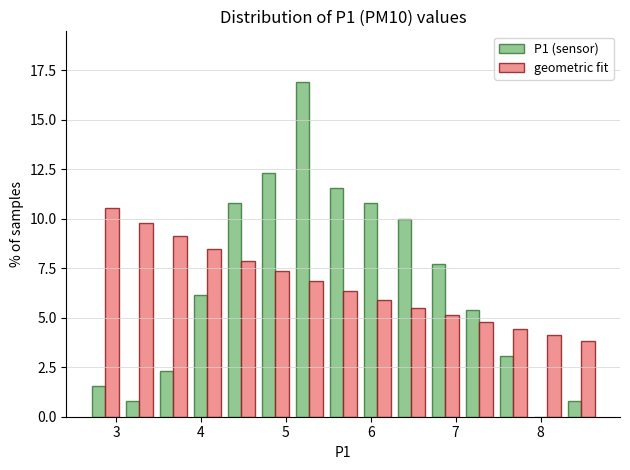

Reading left to right, list every range on the x-axis with the height of the bar of each series over it. Neither the bar edges nor the heights are printed on the chart, so give them approximately, as read against the axes.

2.7 to 3.1: P1 (sensor)=1.5	geometric fit=10.5
3.1 to 3.5: P1 (sensor)=1.0	geometric fit=10.0
3.5 to 3.9: P1 (sensor)=2.5	geometric fit=9.0
3.9 to 4.3: P1 (sensor)=6.0	geometric fit=8.5
4.3 to 4.7: P1 (sensor)=11.0	geometric fit=8.0
4.7 to 5.1: P1 (sensor)=12.5	geometric fit=7.5
5.1 to 5.5: P1 (sensor)=17.0	geometric fit=7.0
5.5 to 5.9: P1 (sensor)=11.5	geometric fit=6.5
5.9 to 6.3: P1 (sensor)=11.0	geometric fit=6.0
6.3 to 6.7: P1 (sensor)=10.0	geometric fit=5.5
6.7 to 7.1: P1 (sensor)=7.5	geometric fit=5.0
7.1 to 7.5: P1 (sensor)=5.5	geometric fit=5.0
7.5 to 7.9: P1 (sensor)=3.0	geometric fit=4.5
7.9 to 8.3: P1 (sensor)=0	geometric fit=4.0
8.3 to 8.7: P1 (sensor)=1.0	geometric fit=4.0